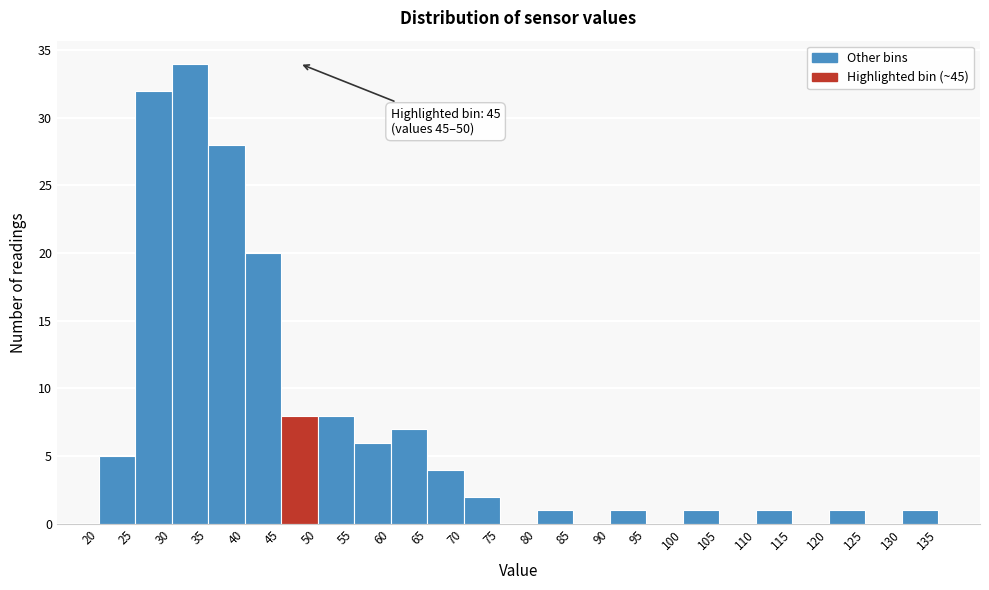

Which range on the x-axis has the tallest bar?

30 to 35